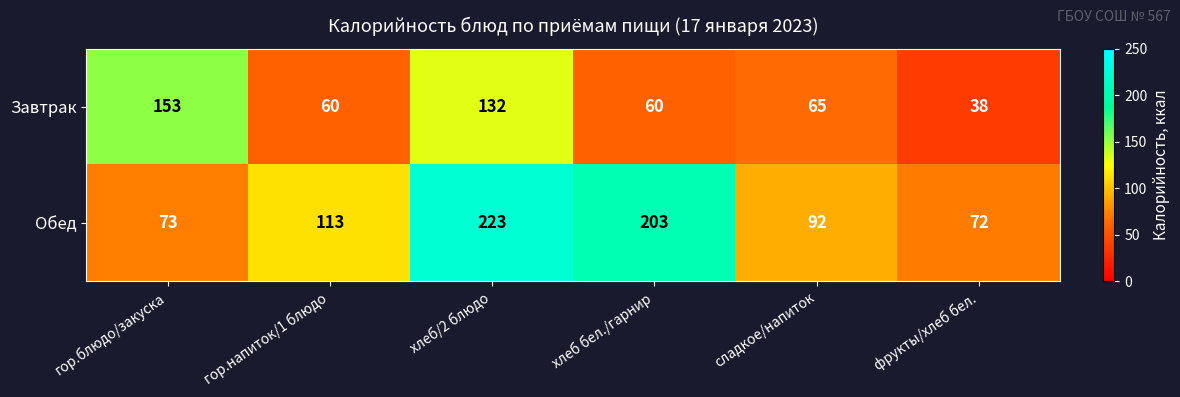

What is the greatest value displayed?

223